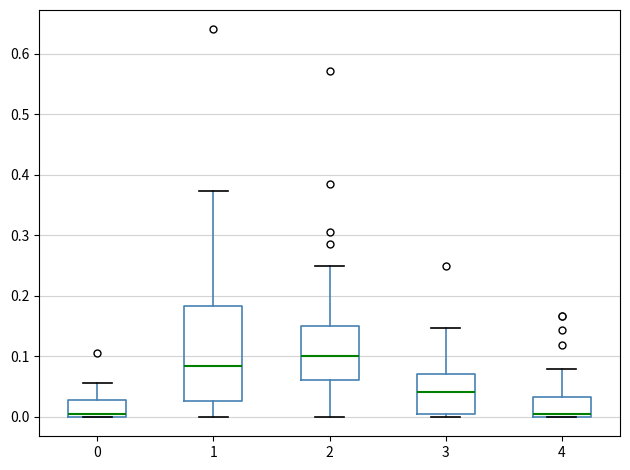

Where is the lower edge of the box at x = 3 on the y-axis? The values are not printed on the chart, so give them approximately, as read against the axis.

0.01